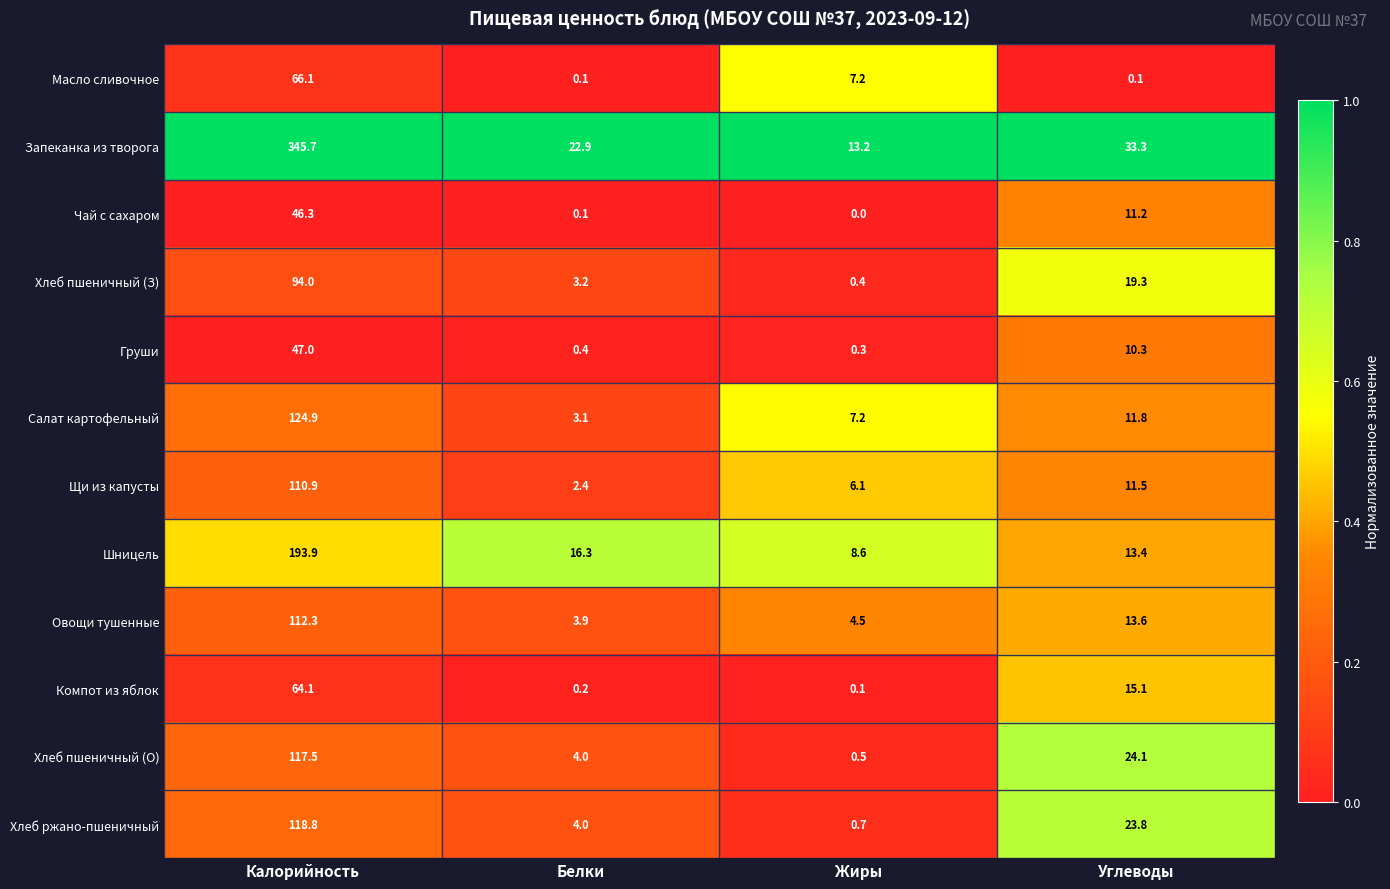

What is the difference between the second highest and second lowest values in the Щи из капусты series?

5.4